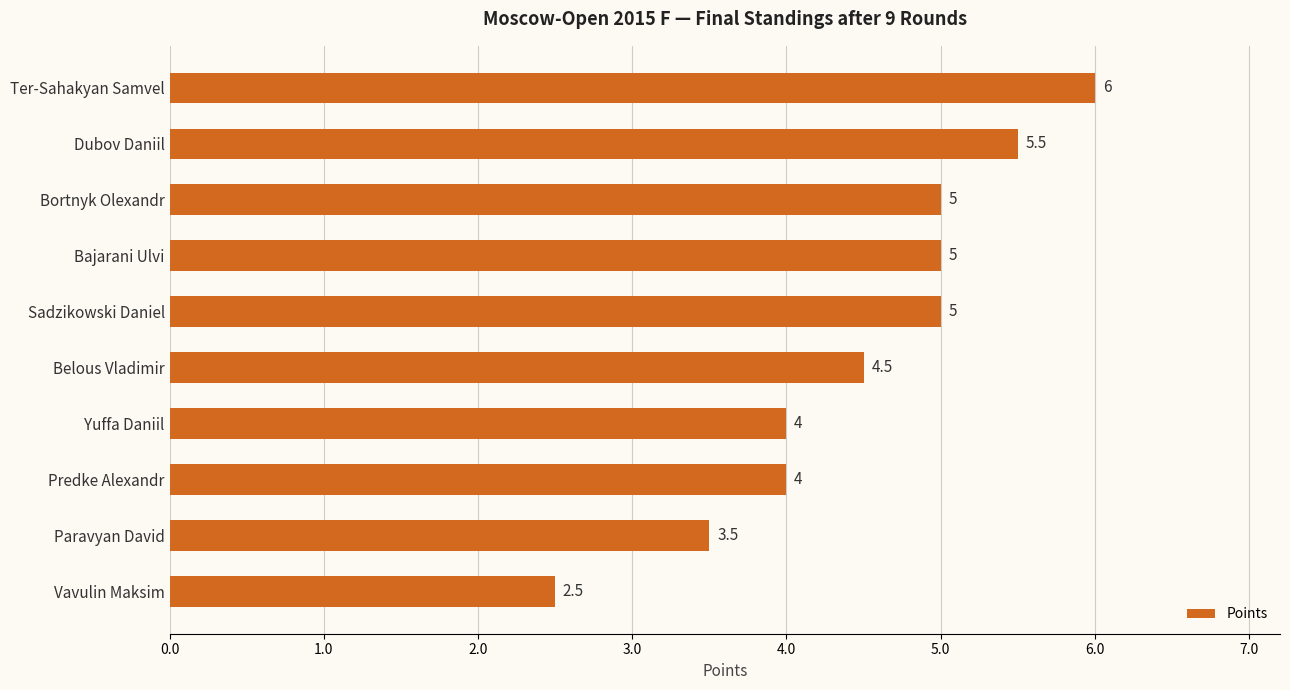

Reading top to bottom, what are all the values shown in this chart?

6.0	5.5	5.0	5.0	5.0	4.5	4.0	4.0	3.5	2.5